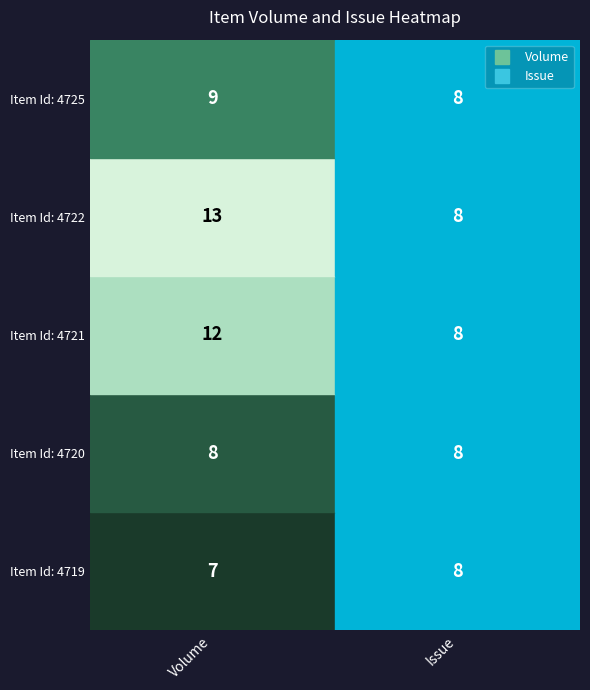

What is the sum of the 4720 values at 1 and 0?

16